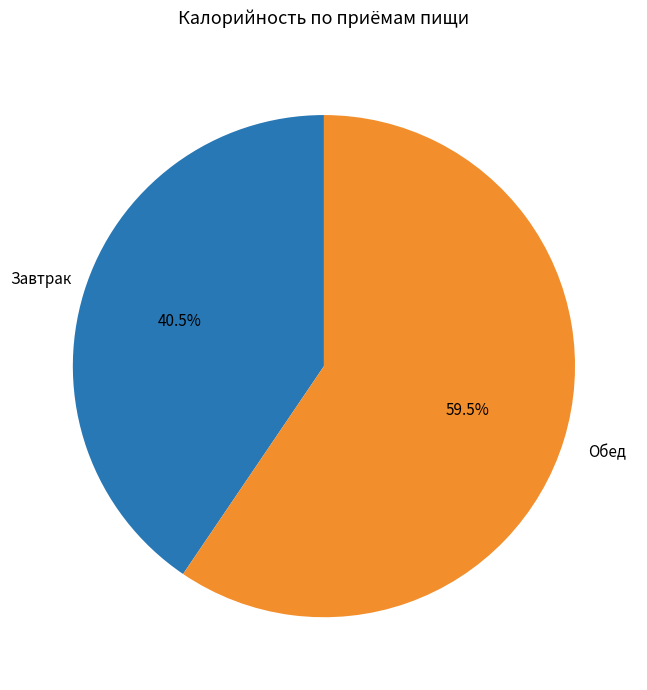

Do Обед and Завтрак together represent more than half of the pie?

Yes